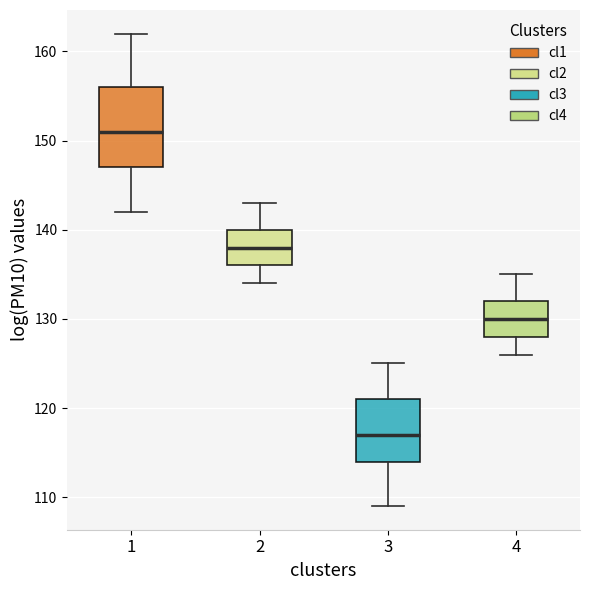

Where is the lower edge of the box at x = 4 on the y-axis? The values are not printed on the chart, so give them approximately, as read against the axis.

128